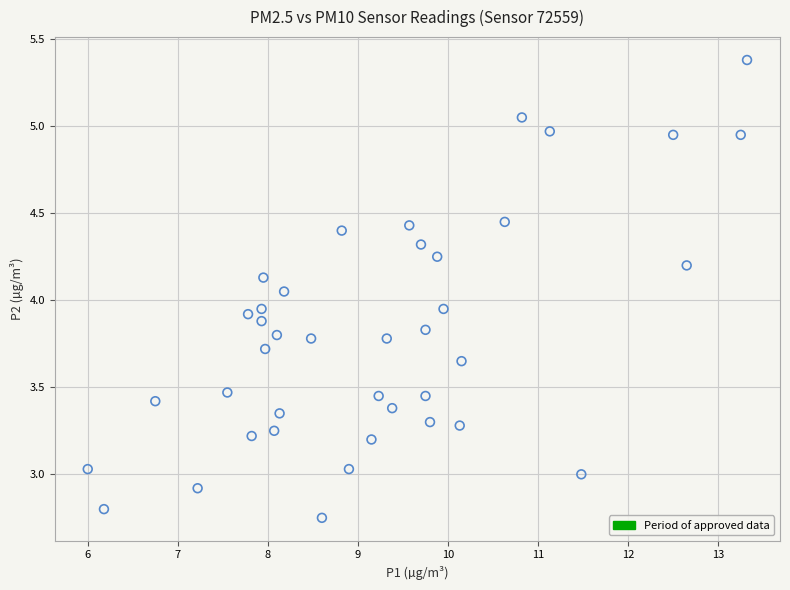

What is the range of X values (max minus min)?

7.3